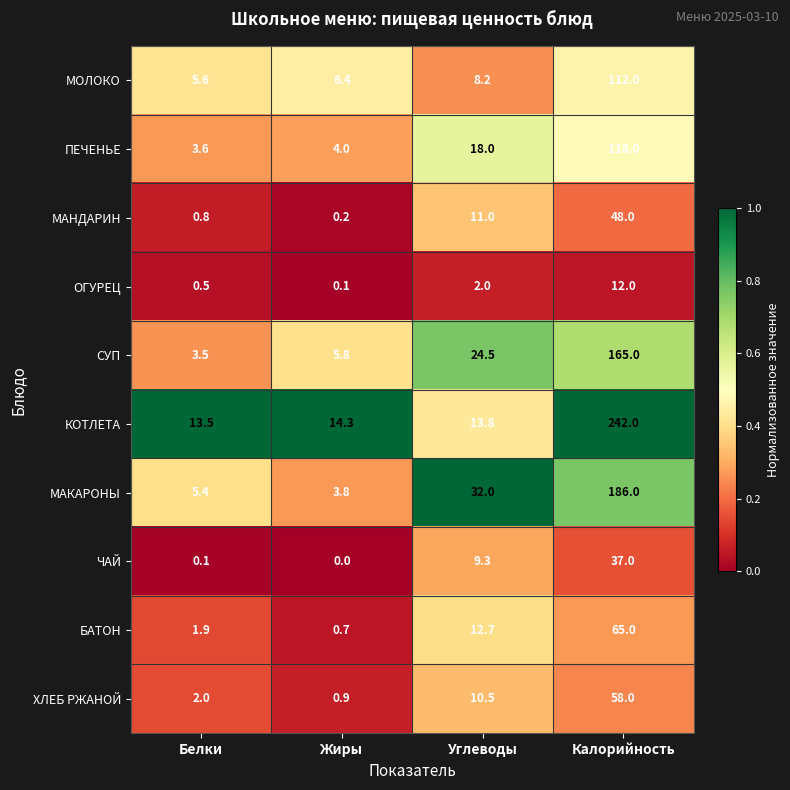

What is the greatest value displayed?

242.0